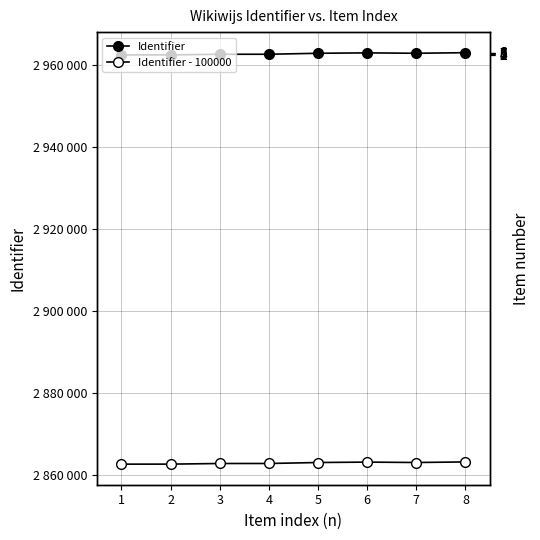

What are all the series names shown in the legend?

Identifier, Identifier - 100000